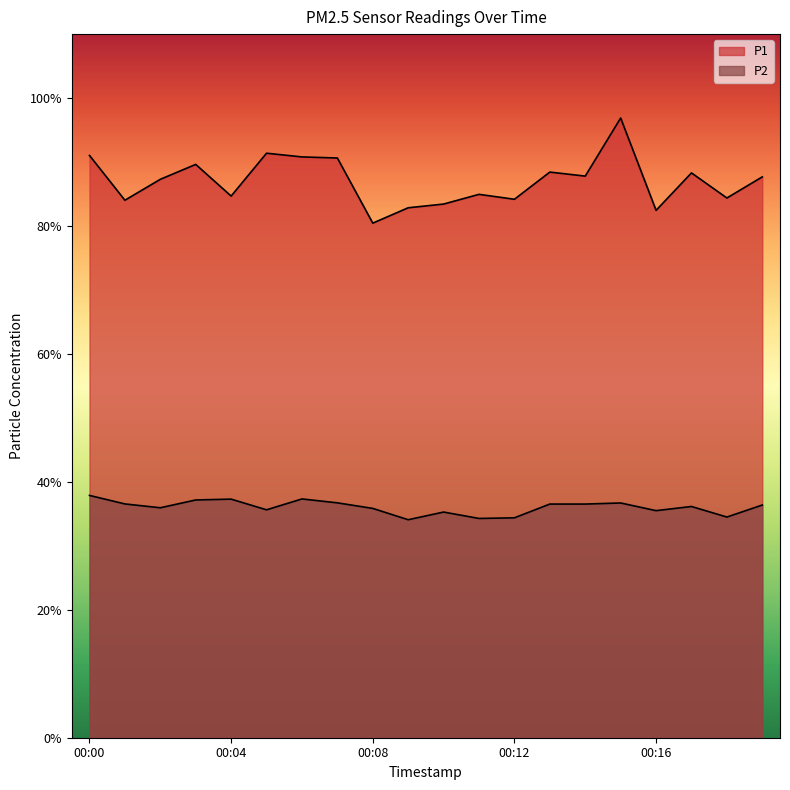

Reading left to right, list all the values displayed in this chart.

P1: 91.0	84.0	87.3	89.6	84.7	91.4	90.8	90.6	80.5	82.8	83.4	85.0	84.2	88.4	87.8	96.9	82.5	88.3	84.4	87.7
P2: 37.9	36.5	36.0	37.2	37.3	35.6	37.3	36.7	35.9	34.1	35.3	34.3	34.4	36.5	36.5	36.7	35.5	36.1	34.5	36.4